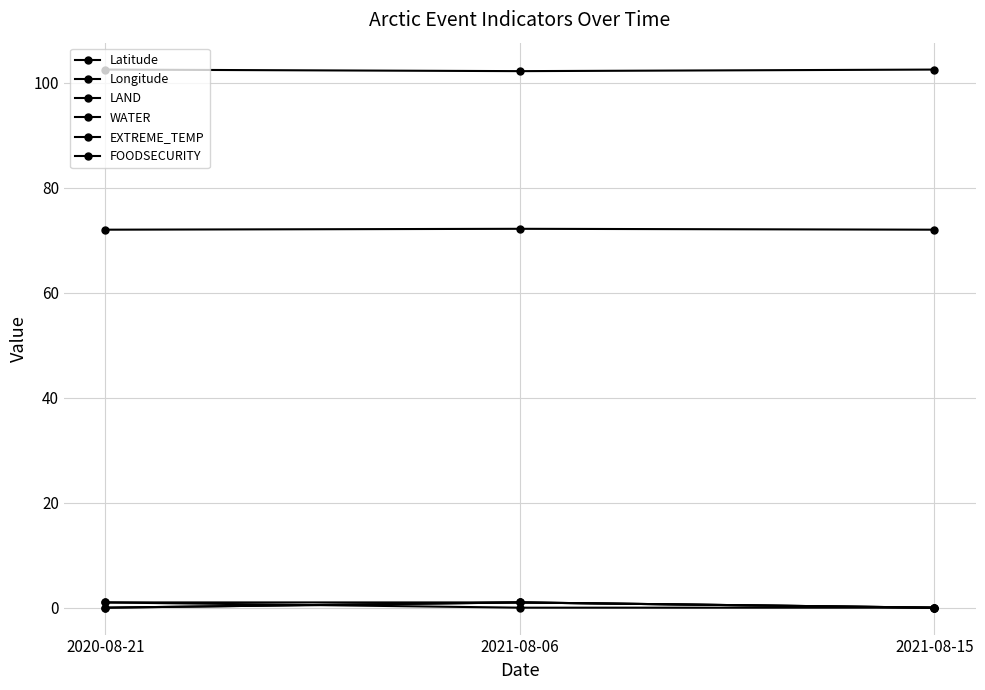

What is the average value of the WATER series?

0.7